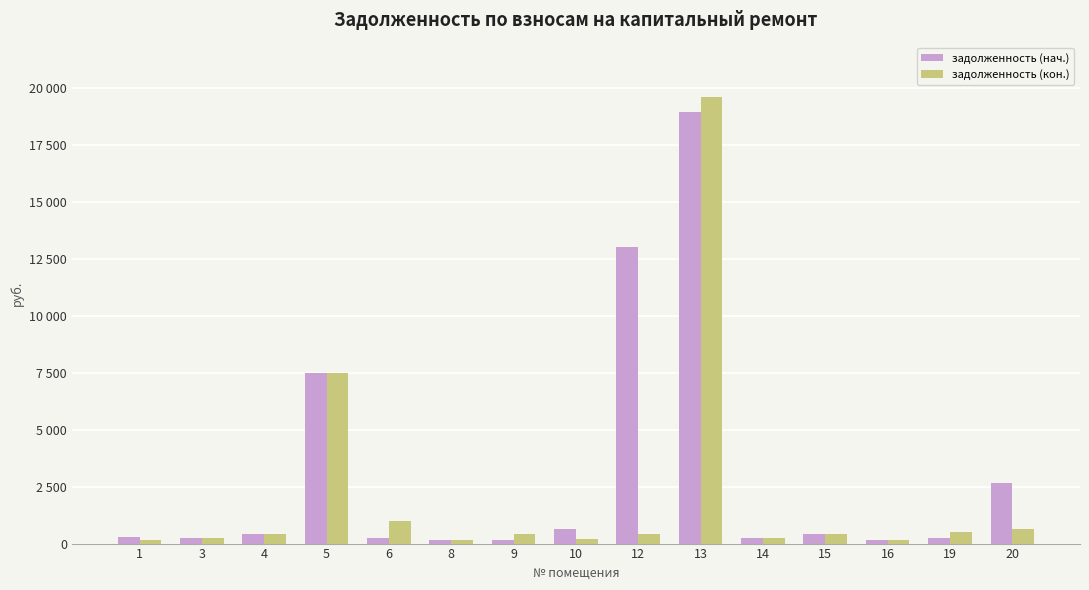

What are all the series names shown in the legend?

задолженность (нач.), задолженность (кон.)